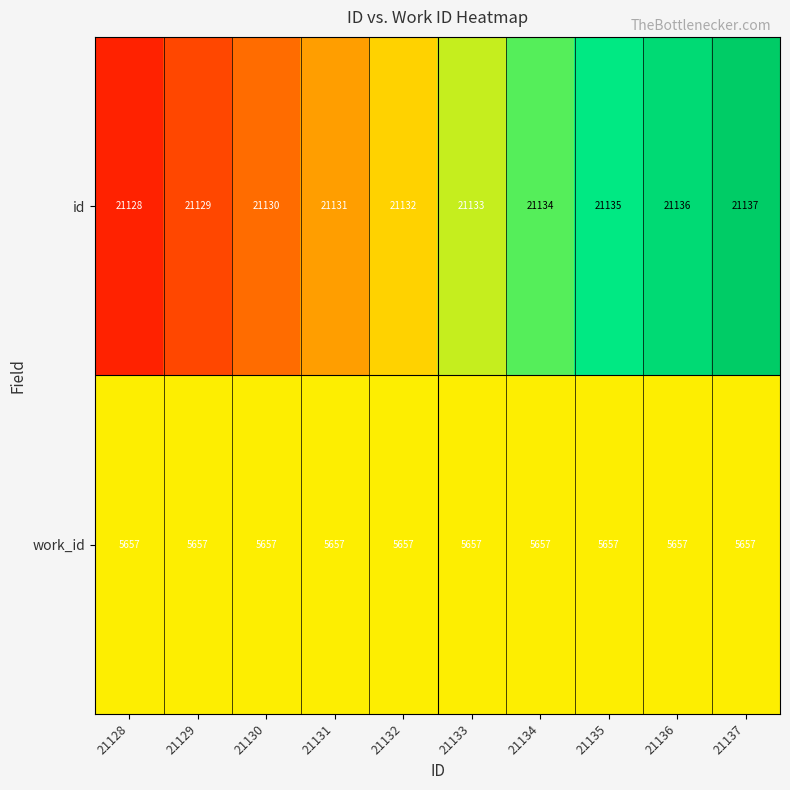

What is the sum of the work_id values at 21130 and 21133?

11314